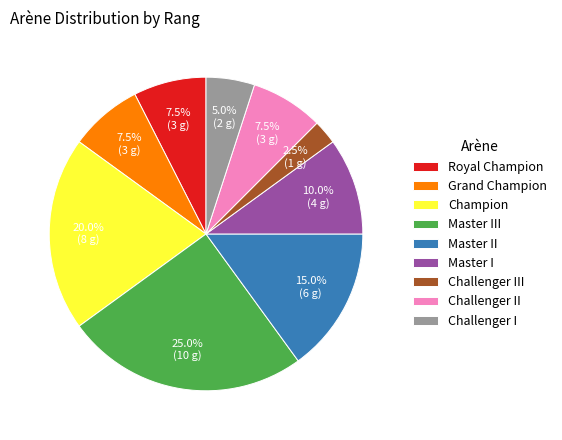

How many segments does this pie chart have?

9